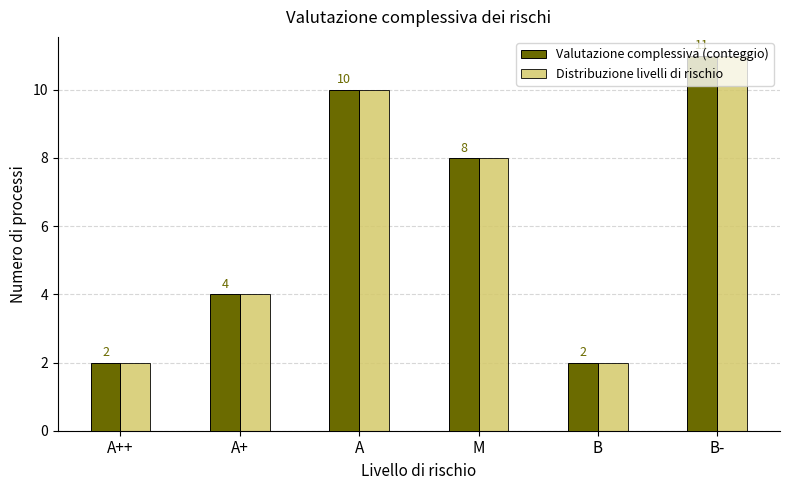

Count the Distribuzione livelli di rischio values in the range 2 to 10.

5